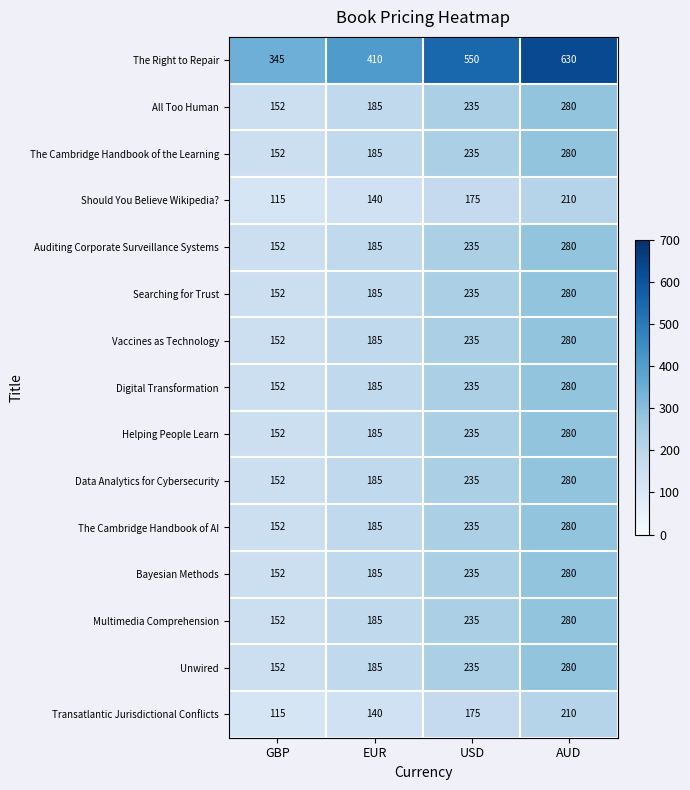

How many The Cambridge Handbook of AI values are between 185 and 280?

3